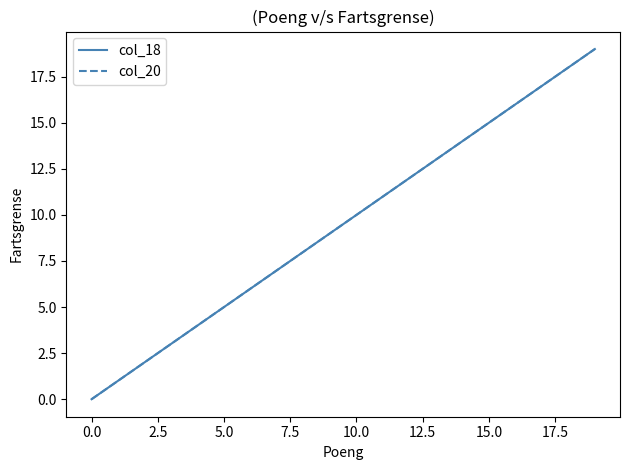

Is this an area chart (filled region under the line)?

No